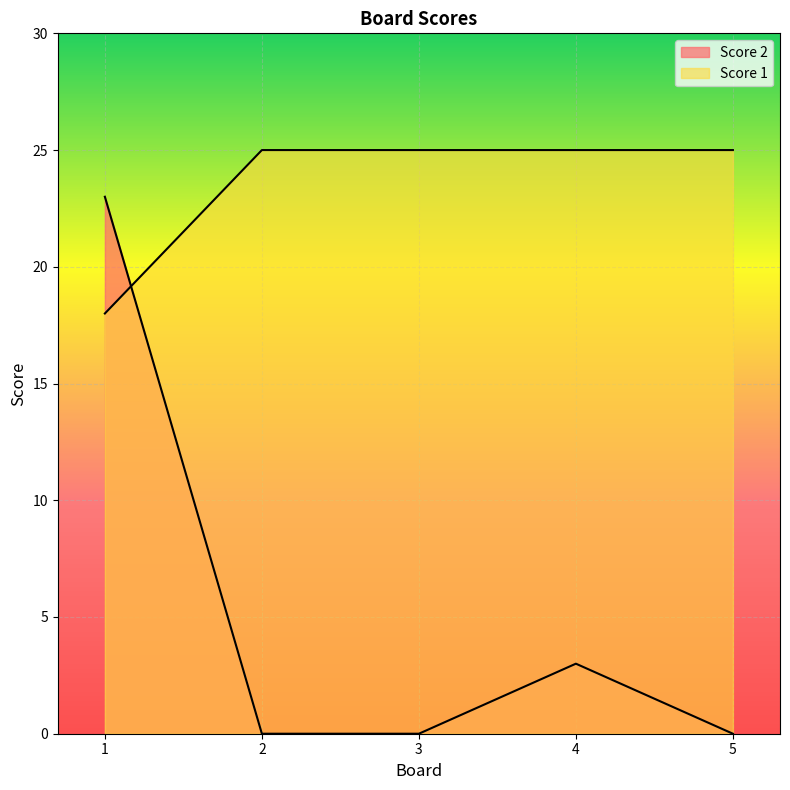

Which series changed the most between 1 and 3?

Score 2